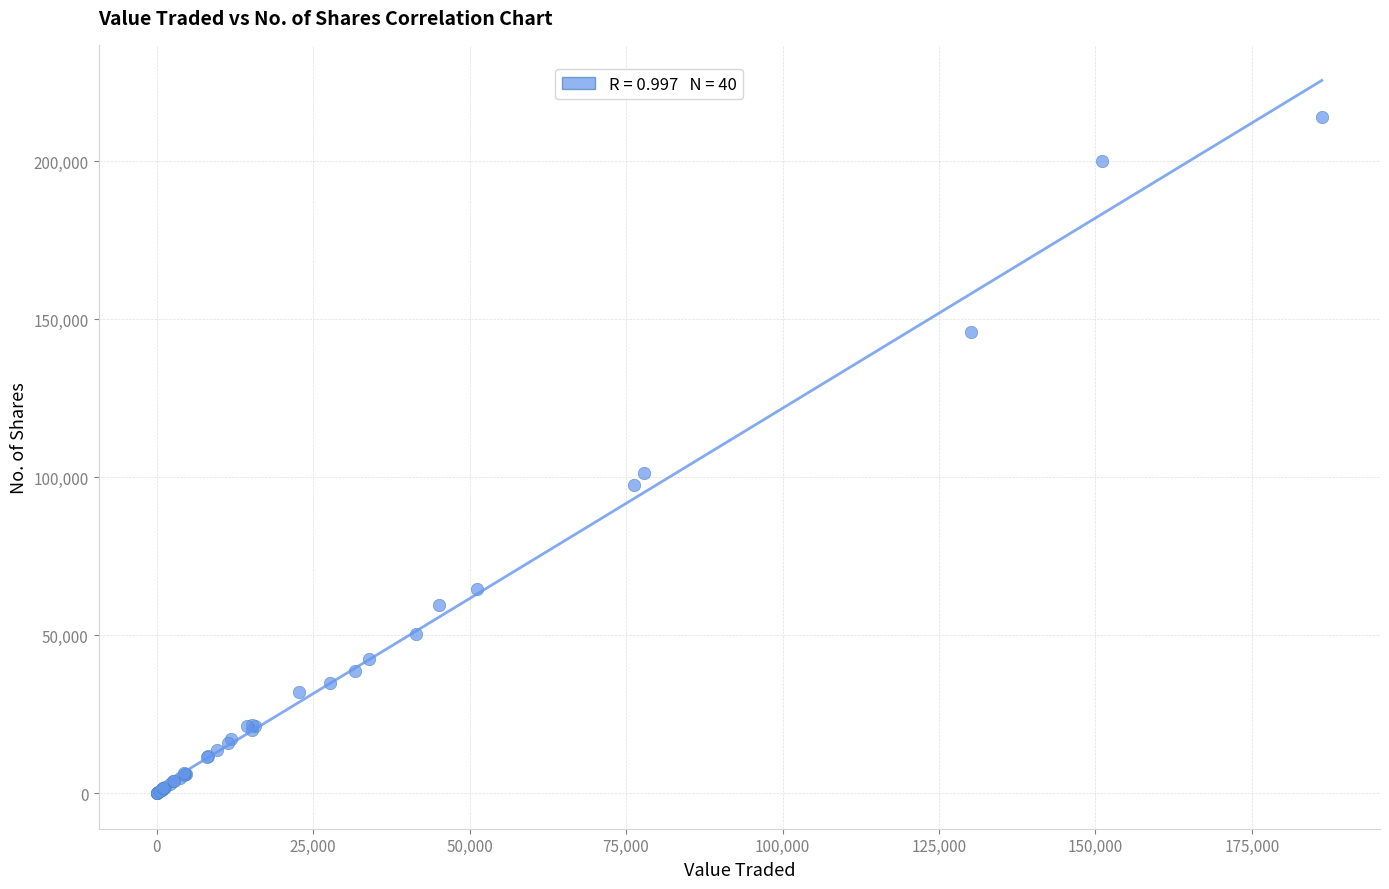

What Y value in the scatter plot is closest to 107099?

101354